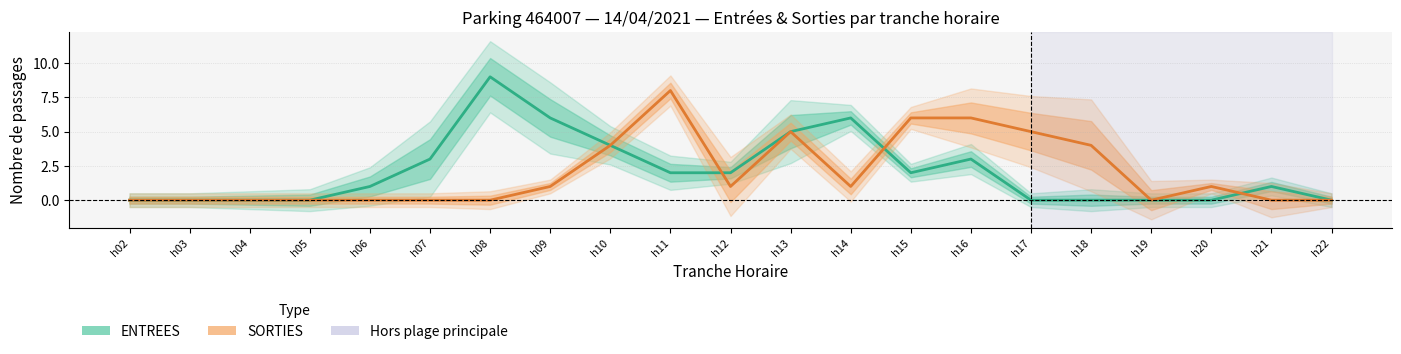

True or false: SORTIES (NB_HORAIRE) has more than 1 points higher than both neighbors.

True